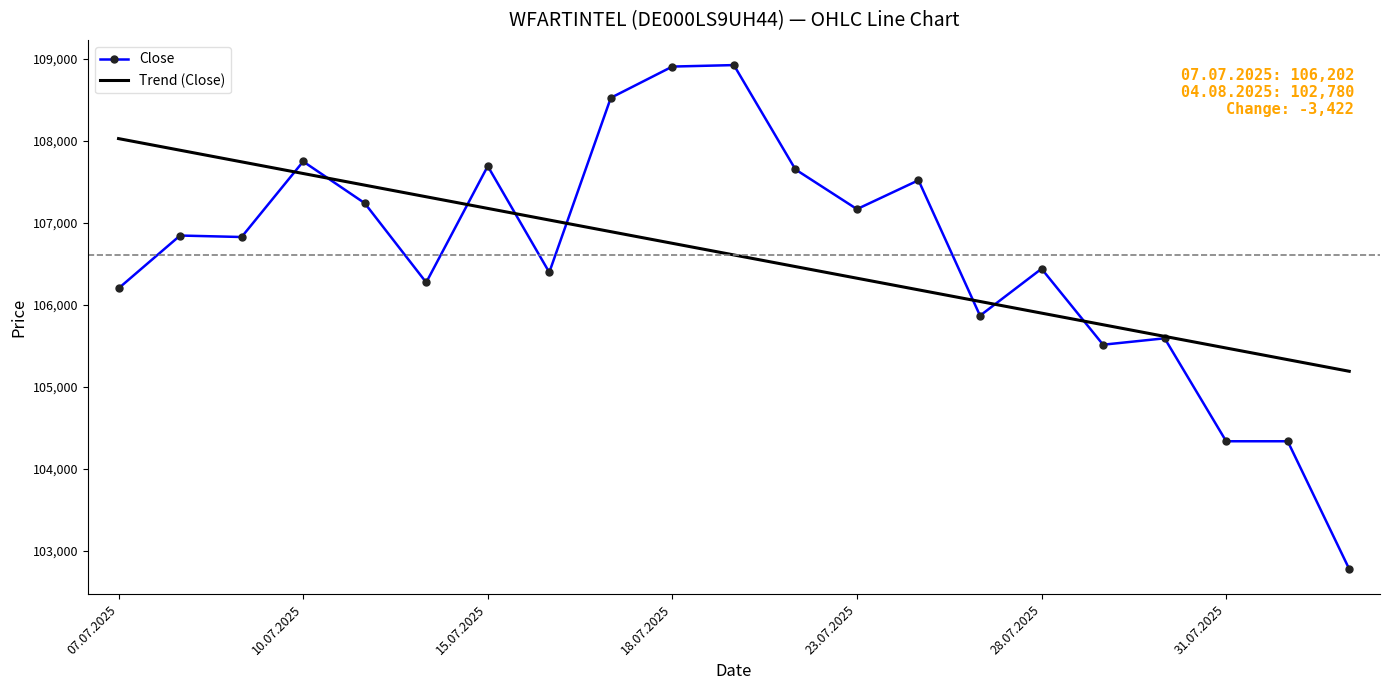

Rank the series by their maximum value, from lowest to highest.

Trend (Close), Close